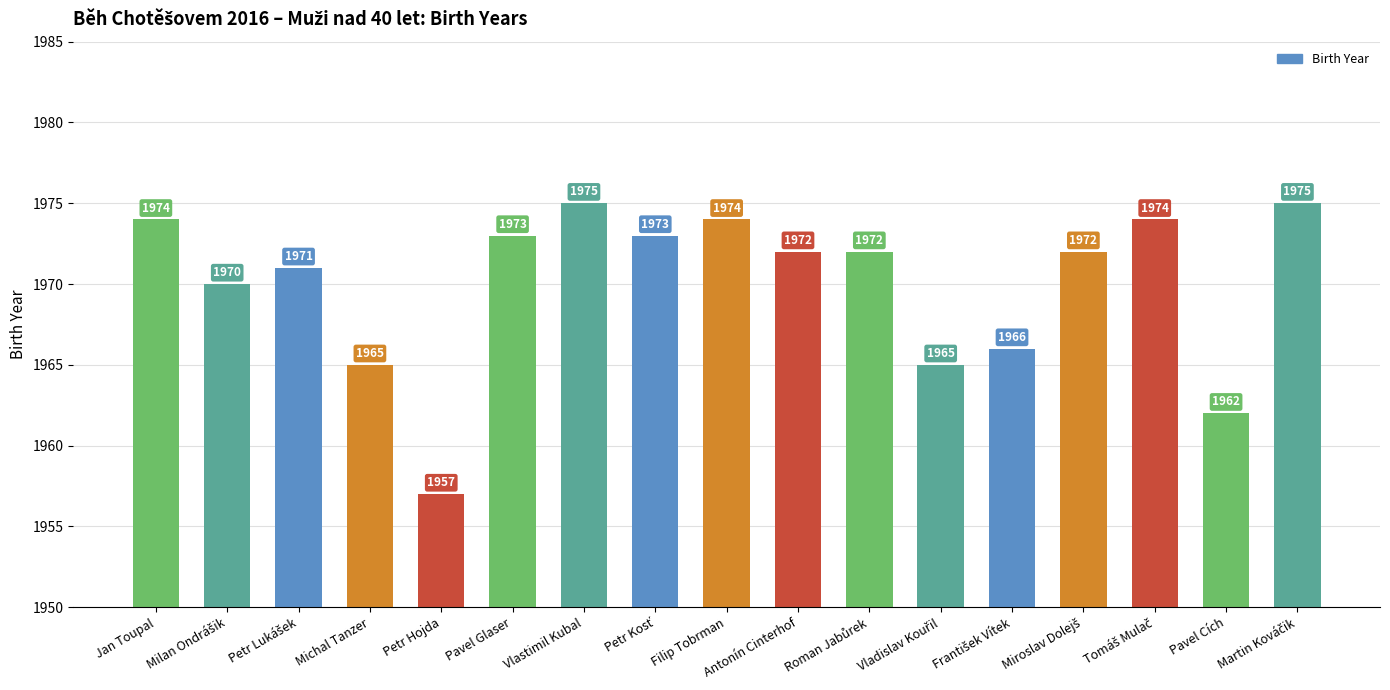

The value at Pavel Glaser is 3090. True or false?

False